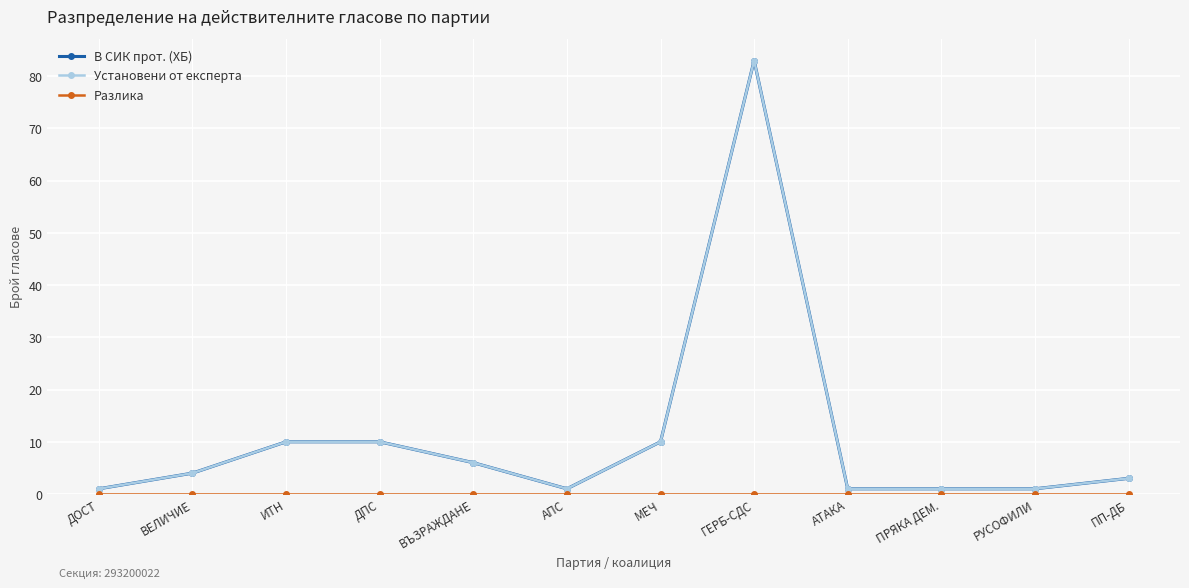

At which category is the sum across all series the highest?

ГЕРБ-СДС